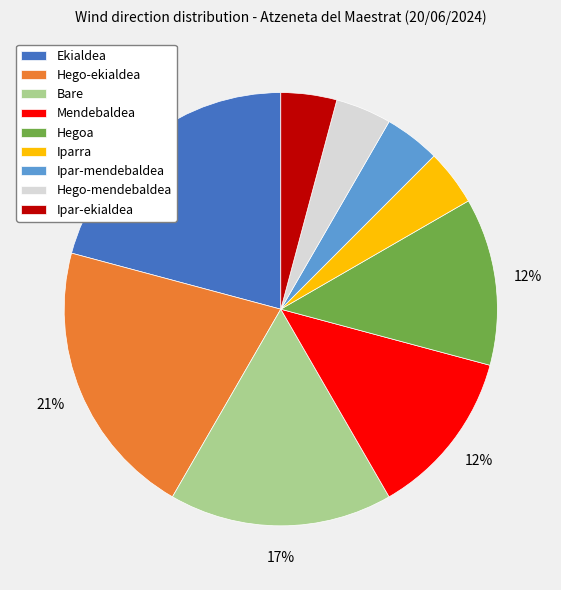

To the nearest percent, what is the difference between the largest and smallest slice percentages?

17%